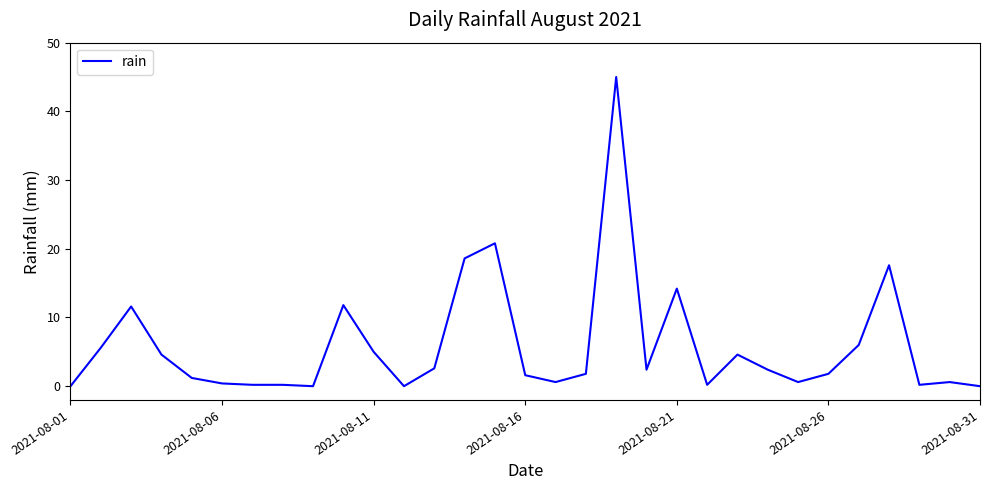

What is the maximum value shown in the chart?

45.0